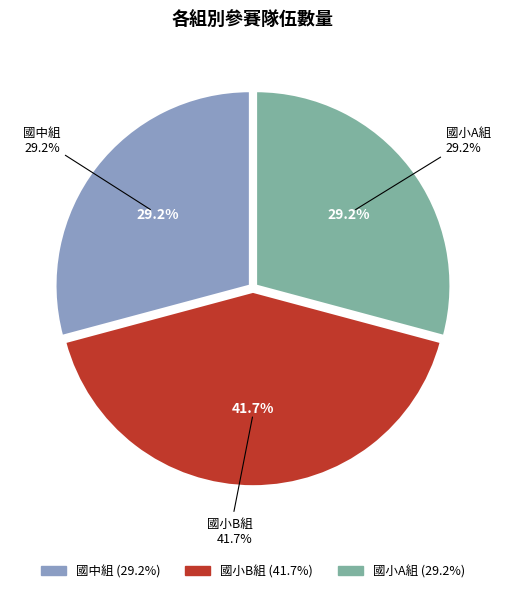

Does 國小B組 account for over 50% of the chart?

No